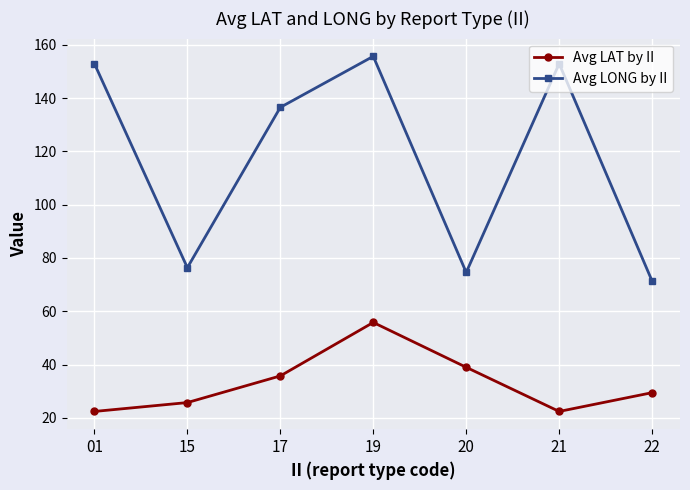

The value of Avg LAT by II at 20 is 23.1. True or false?

False